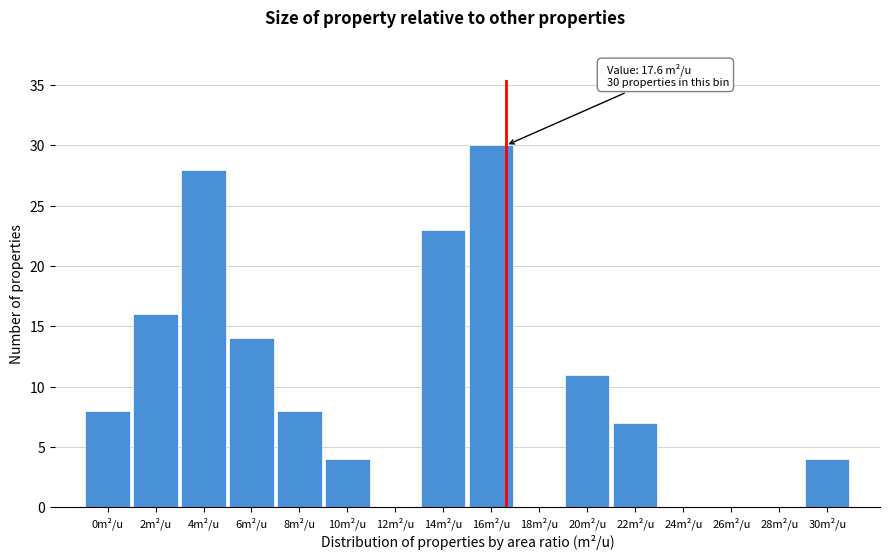

Reading left to right, extract all data points from this chart.

0m²/u=8	2m²/u=16	4m²/u=28	6m²/u=14	8m²/u=8	10m²/u=4	12m²/u=0	14m²/u=23	16m²/u=30	18m²/u=0	20m²/u=11	22m²/u=7	24m²/u=0	26m²/u=0	28m²/u=0	30m²/u=4